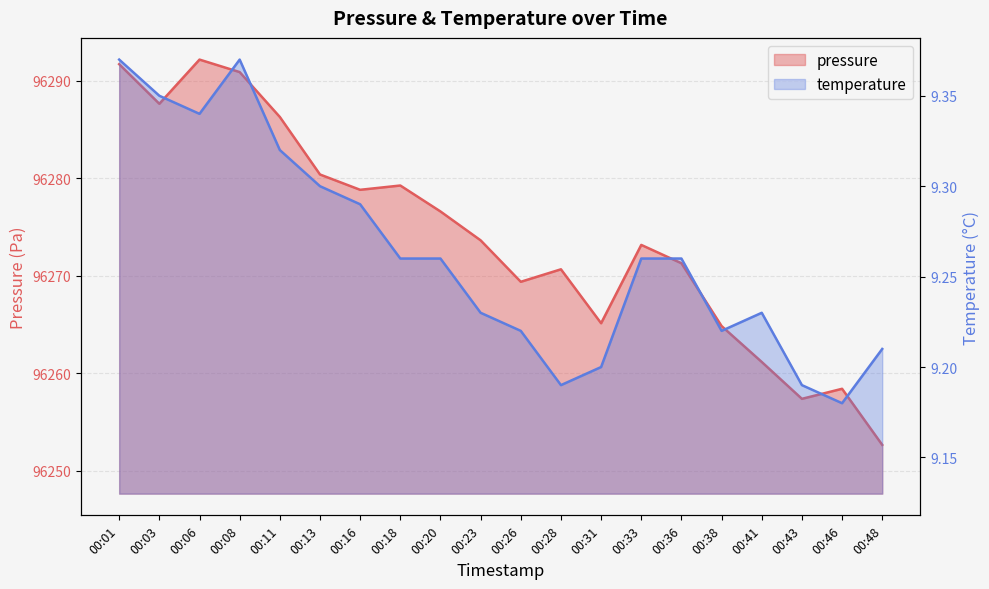

What is the spread (max minus min) of values at 00:16?

96269.5